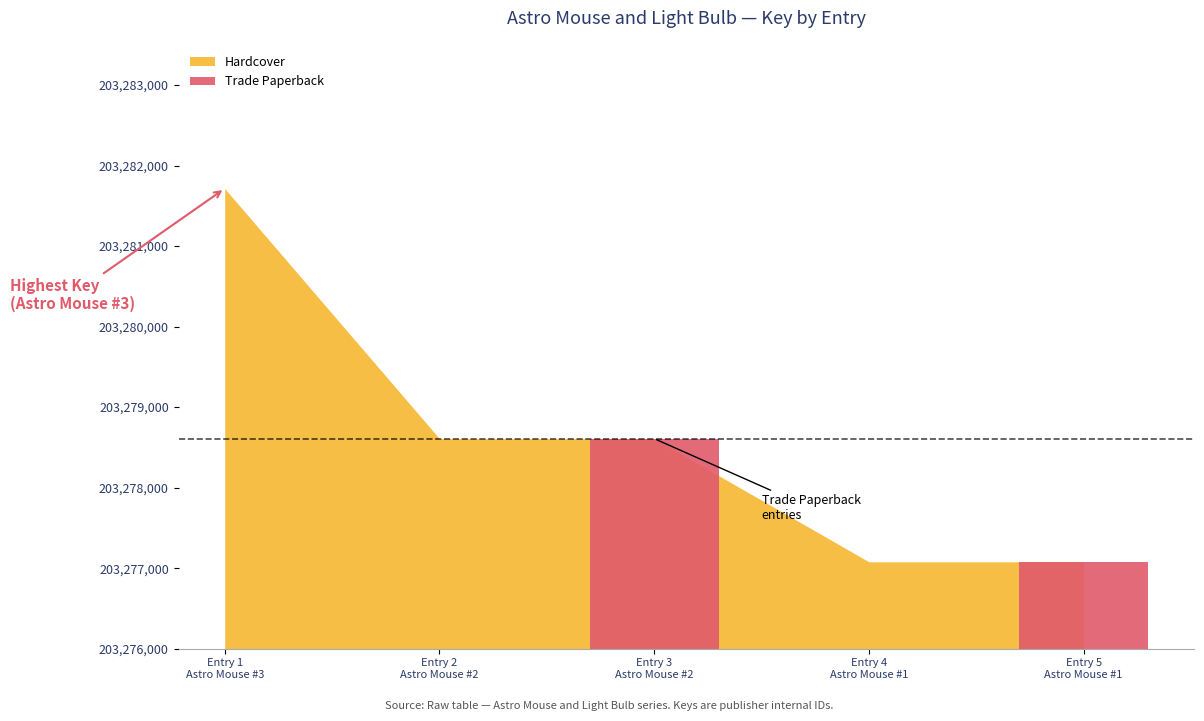

What is the minimum value shown in the chart?

203277079